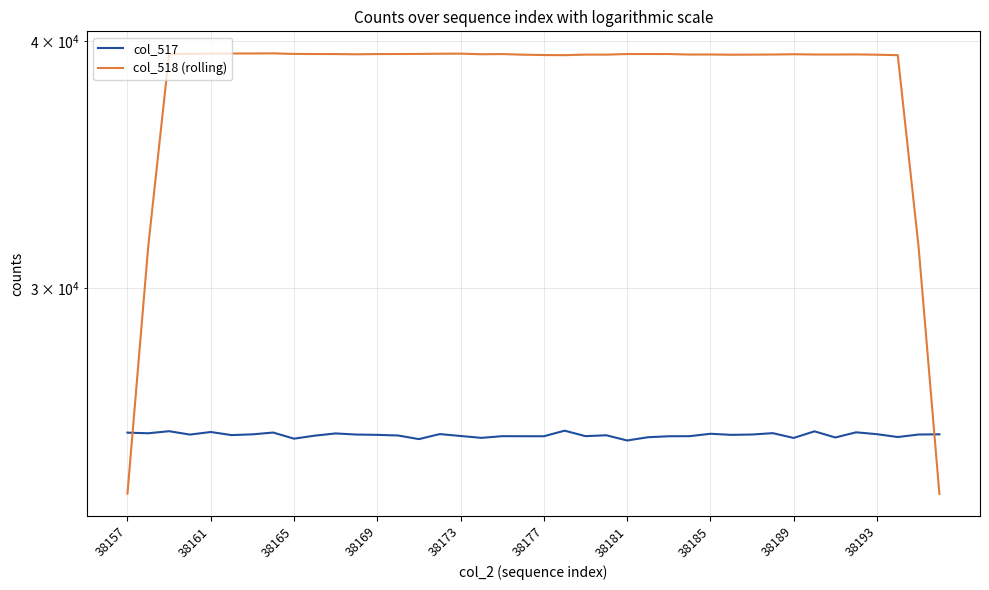

Which series ends up on top after the final intersection of col_518 (rolling) and col_517?

col_517